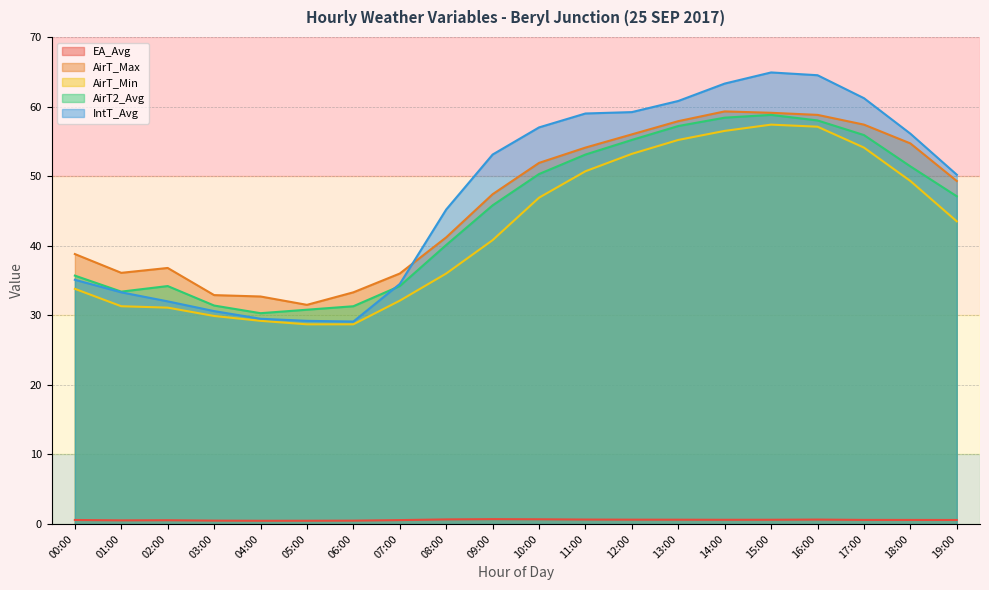

Does the chart have visible grid lines?

Yes